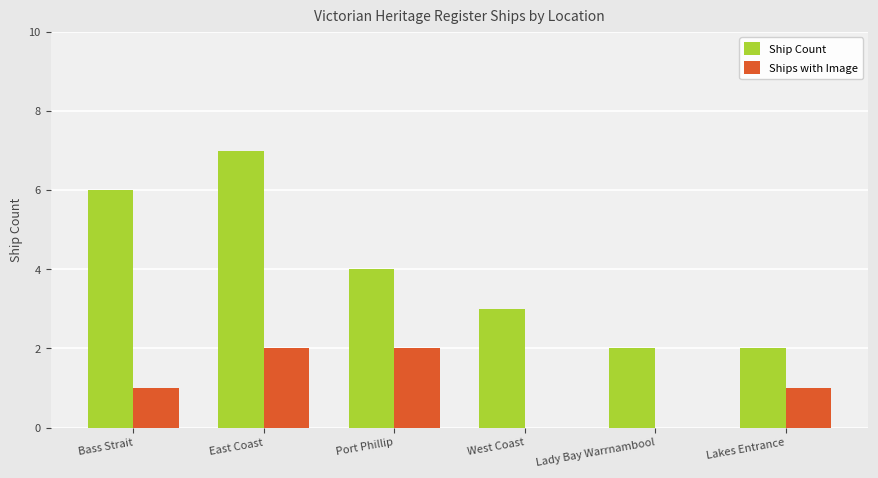

What value does the Ships with Image series have at Lakes Entrance?

1